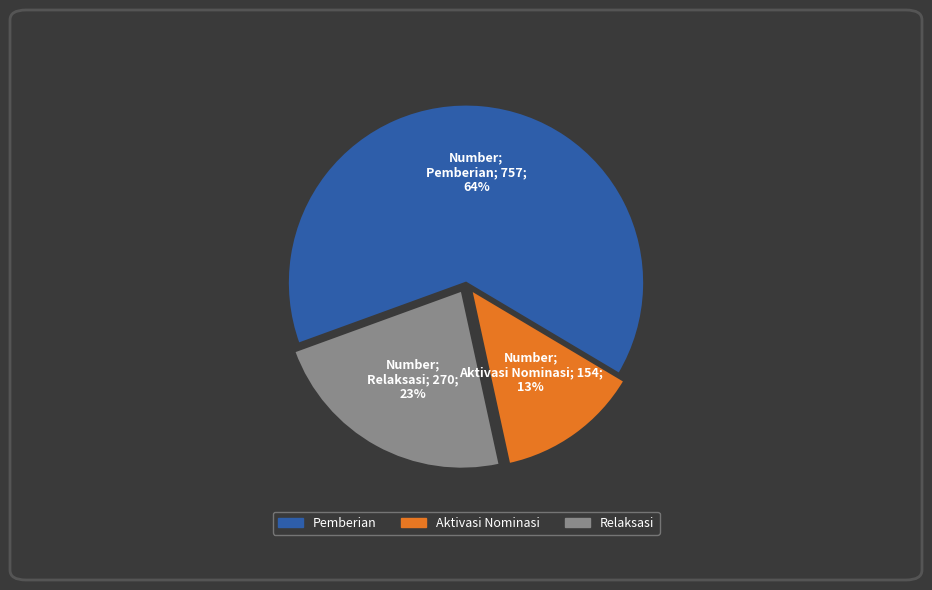

What is the ratio of the value at Pemberian to the value at Relaksasi?

2.8